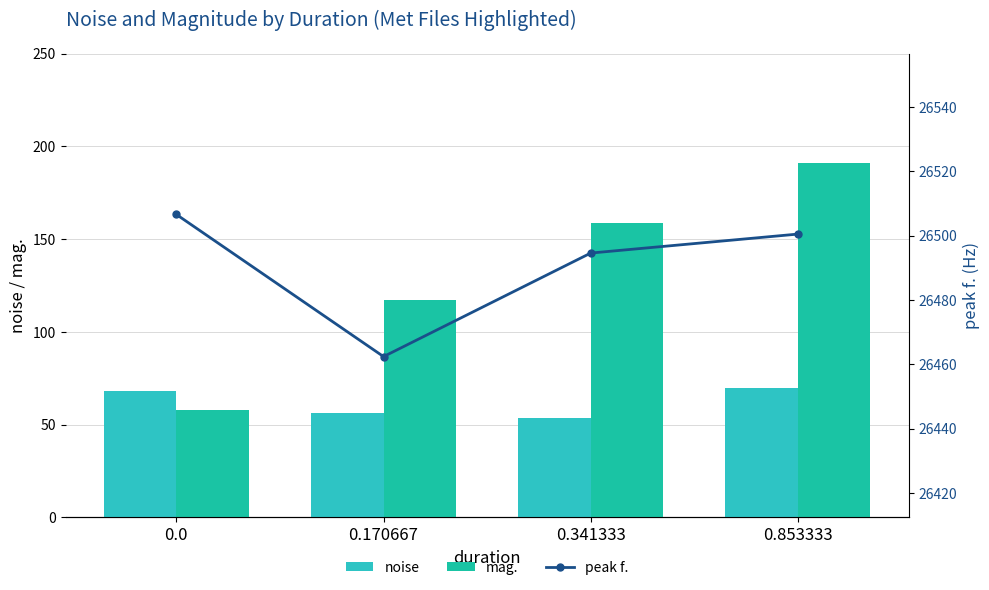

What is the spread (max minus min) of values at 0.341333?

26440.9